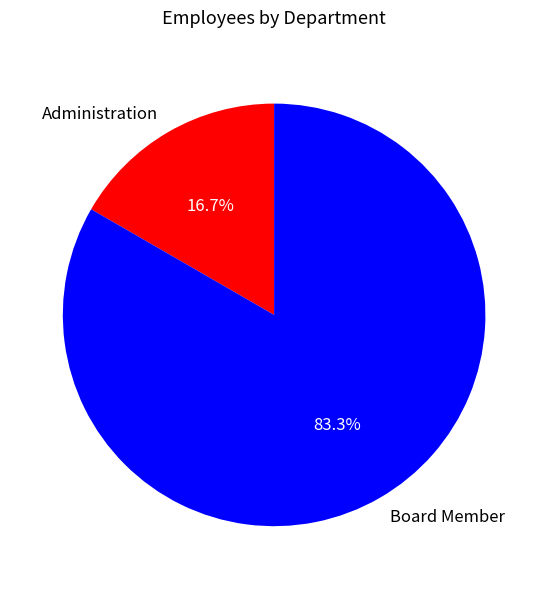

Count the number of slices in the pie.

2